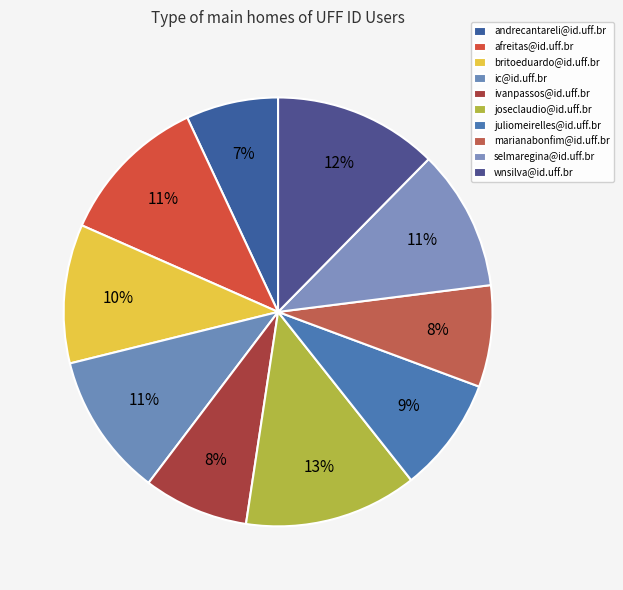

Does any single category account for the majority?

No